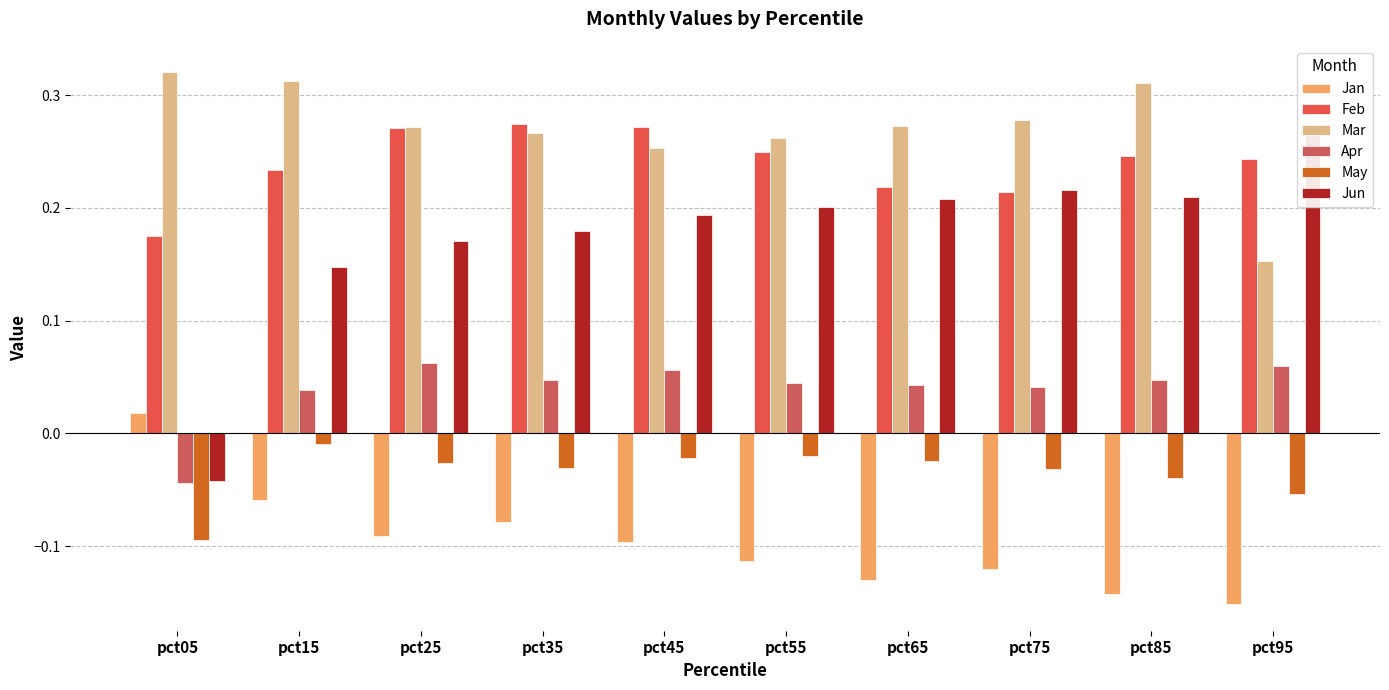

What is the minimum value shown in the chart?

-0.2